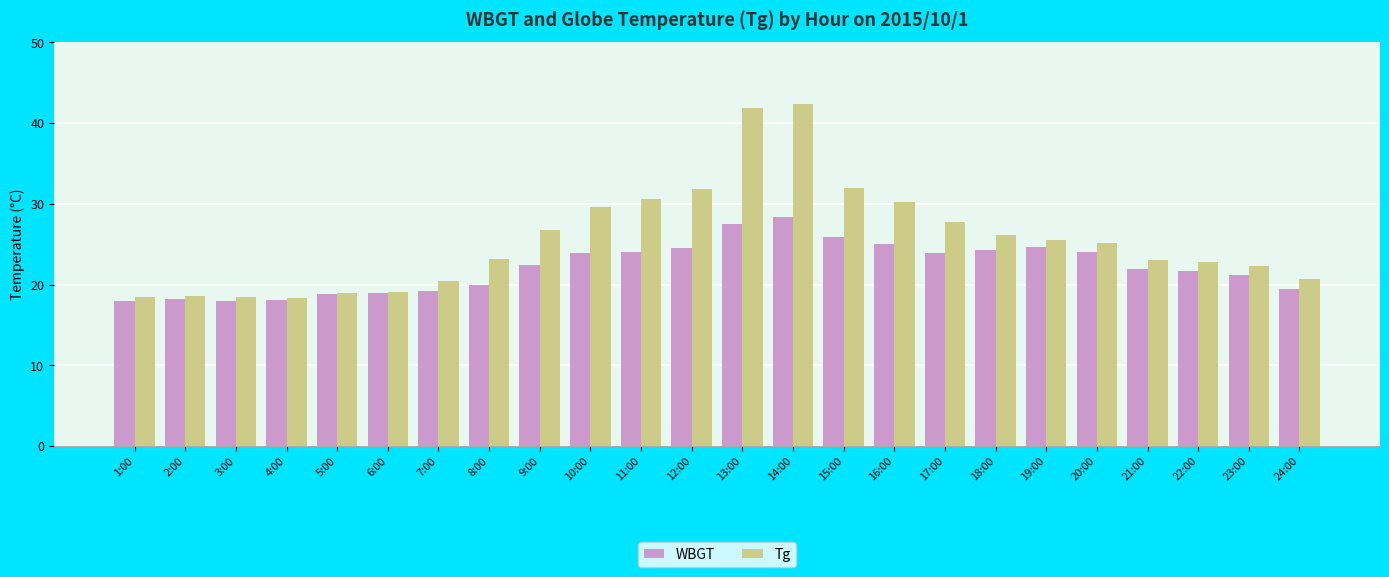

At how many categories does at least one series exceed 38?

2